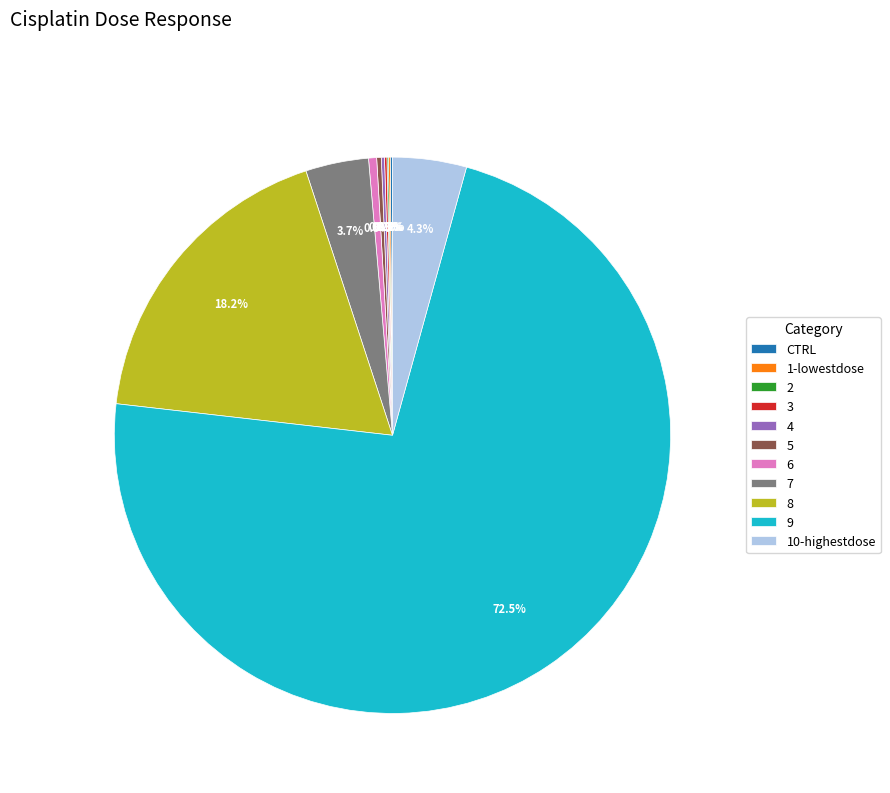

Does any single category account for the majority?

Yes